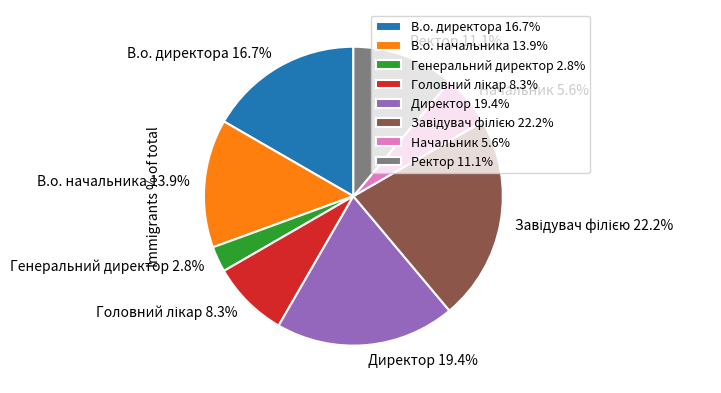

Count the number of slices in the pie.

8